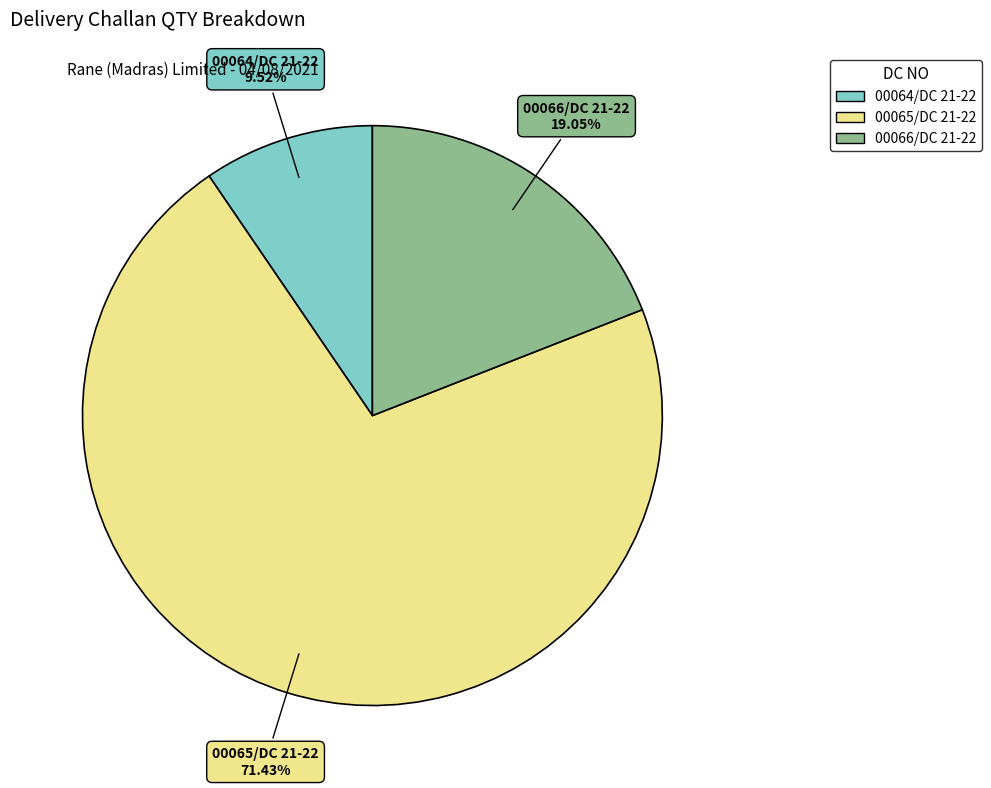

To the nearest percent, what is the average slice percentage?

33%